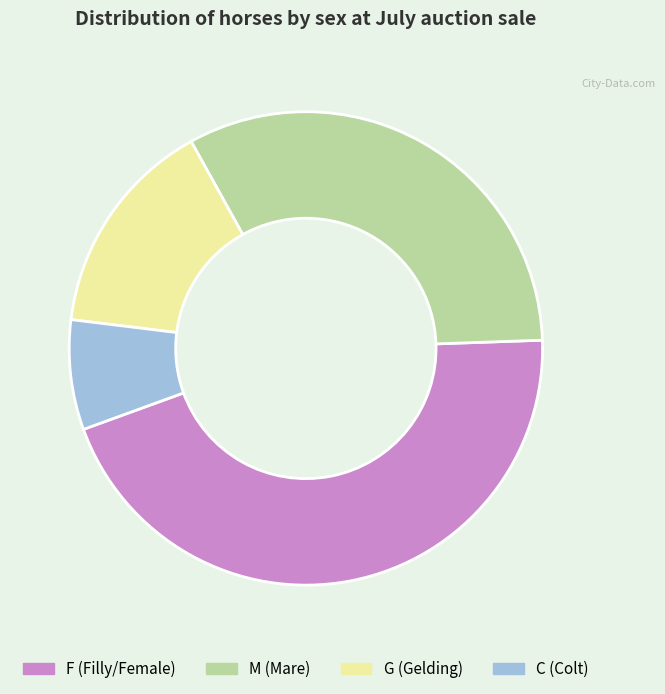

Which slice is the largest?

F